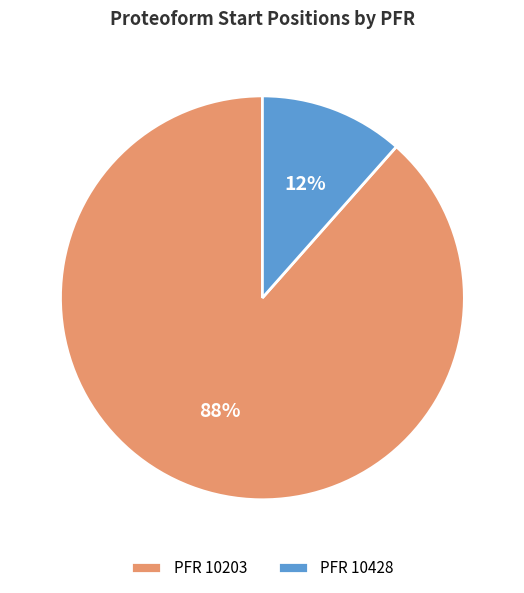

To the nearest percent, what portion does PFR 10203 represent?

88%